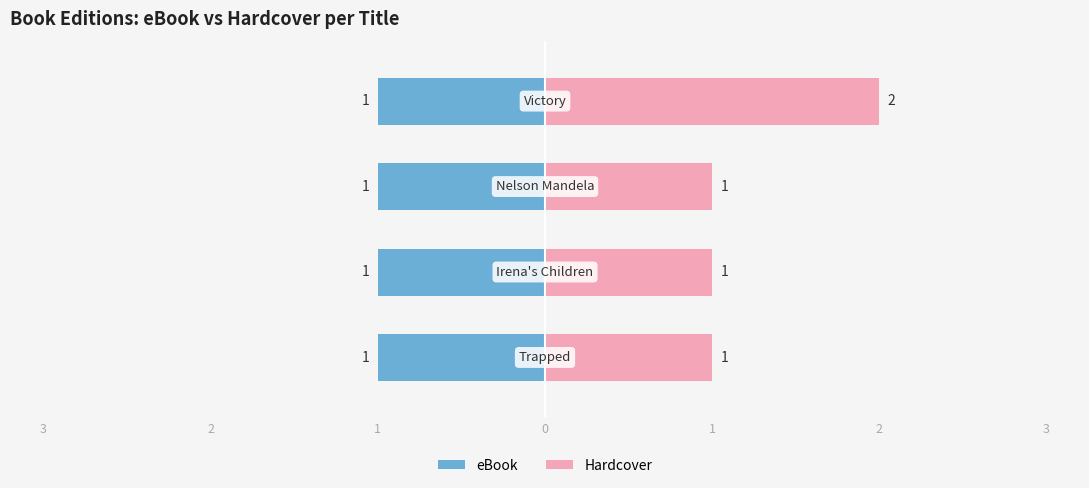

What is the average value of the Hardcover series?

1.2